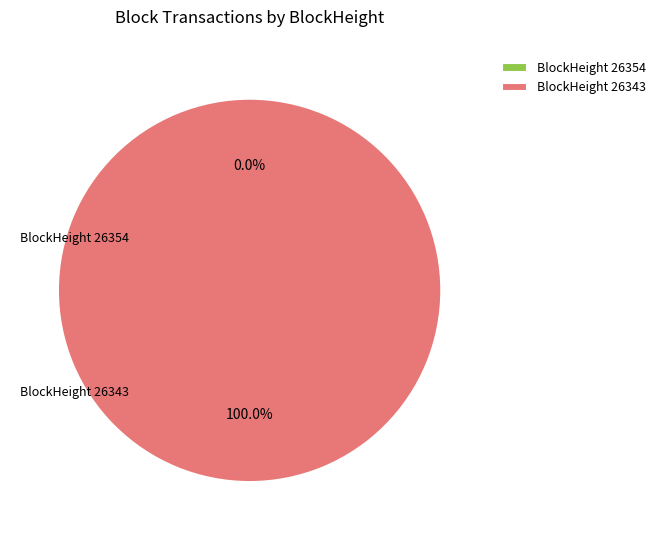

How many segments does this pie chart have?

2